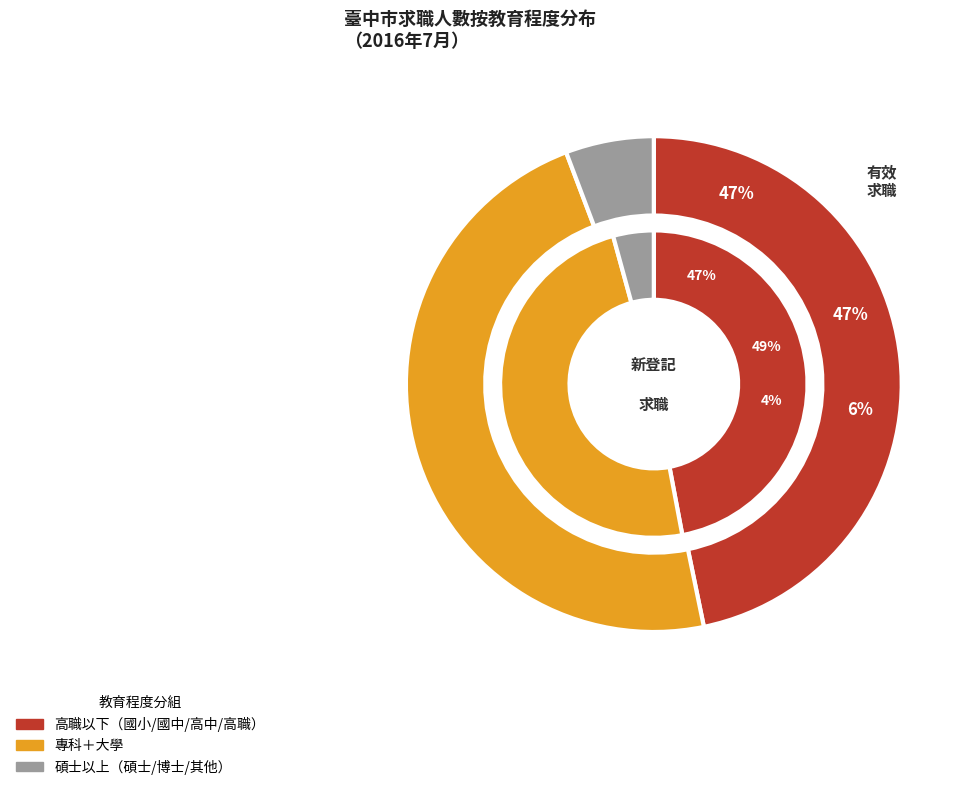

Is 大學 the majority of the pie?

No